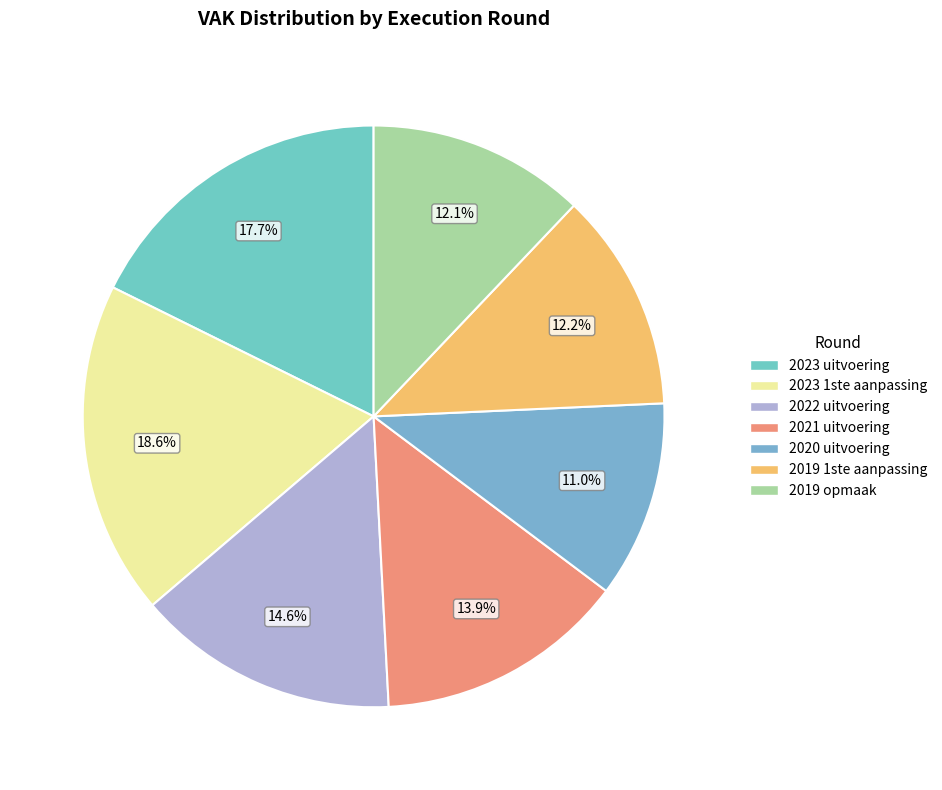

To the nearest percent, what portion does 2019 1ste aanpassing represent?

12%